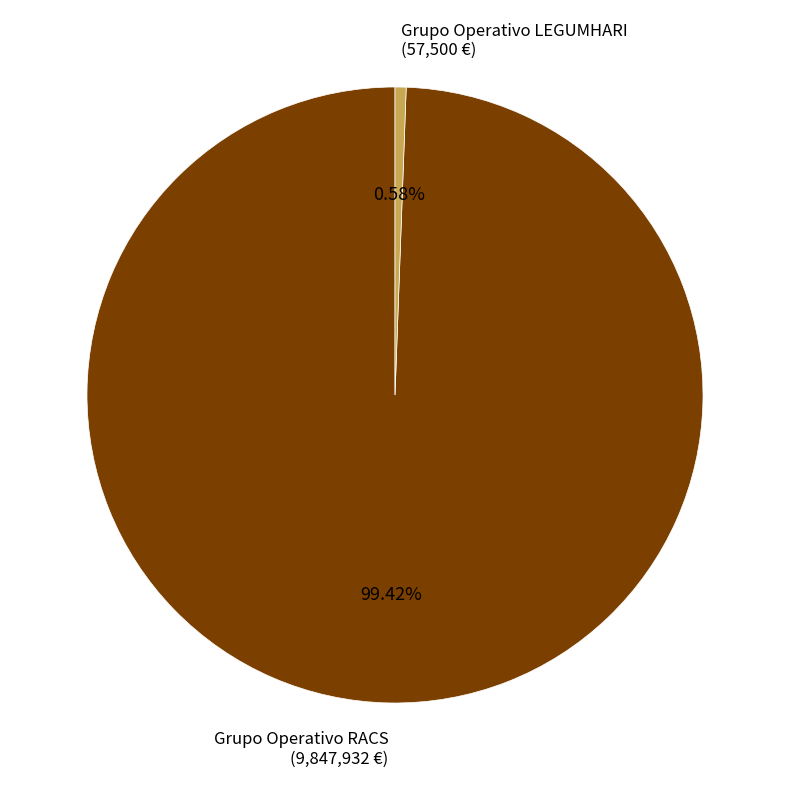

What is the largest slice in the pie chart?

Grupo Operativo RACS